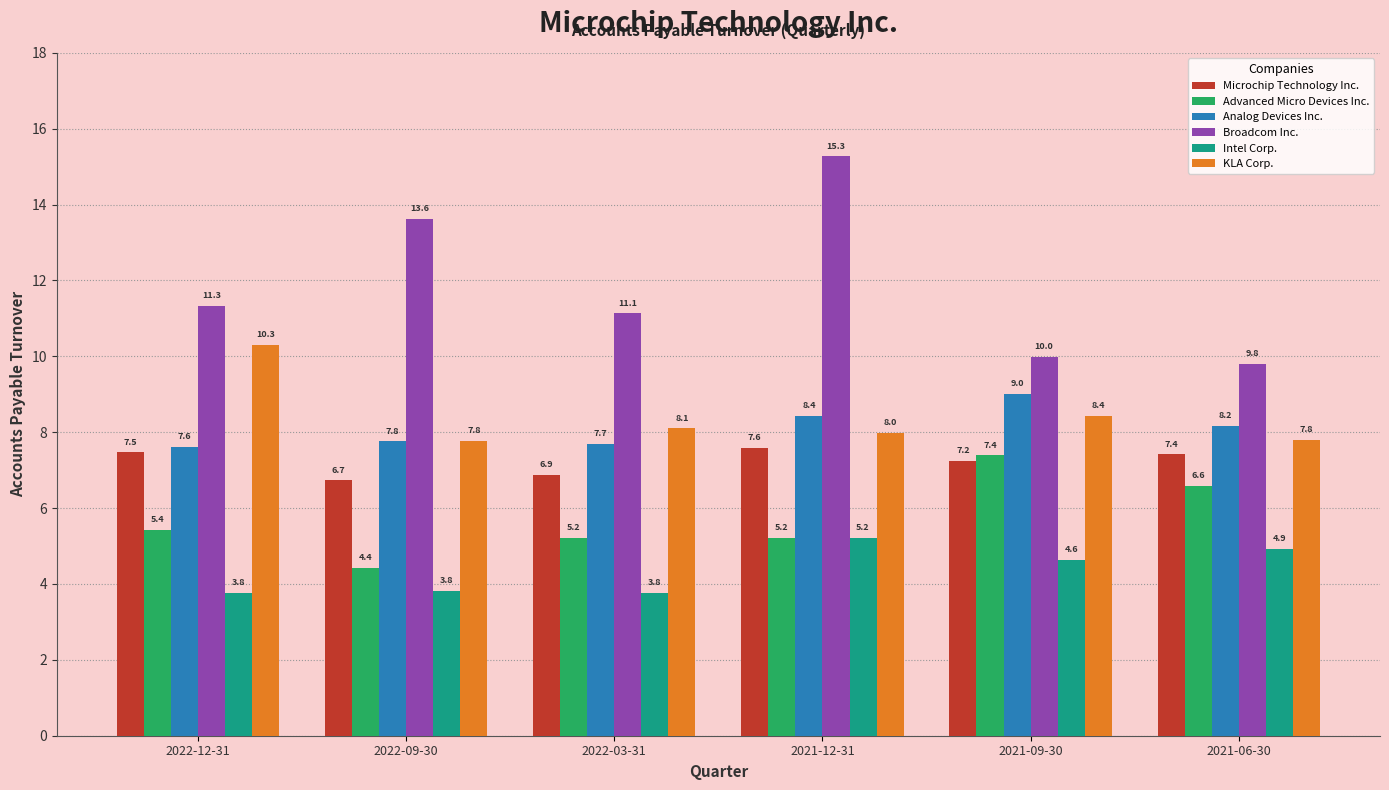

What is the spread (max minus min) of values at 2021-12-31?

10.1